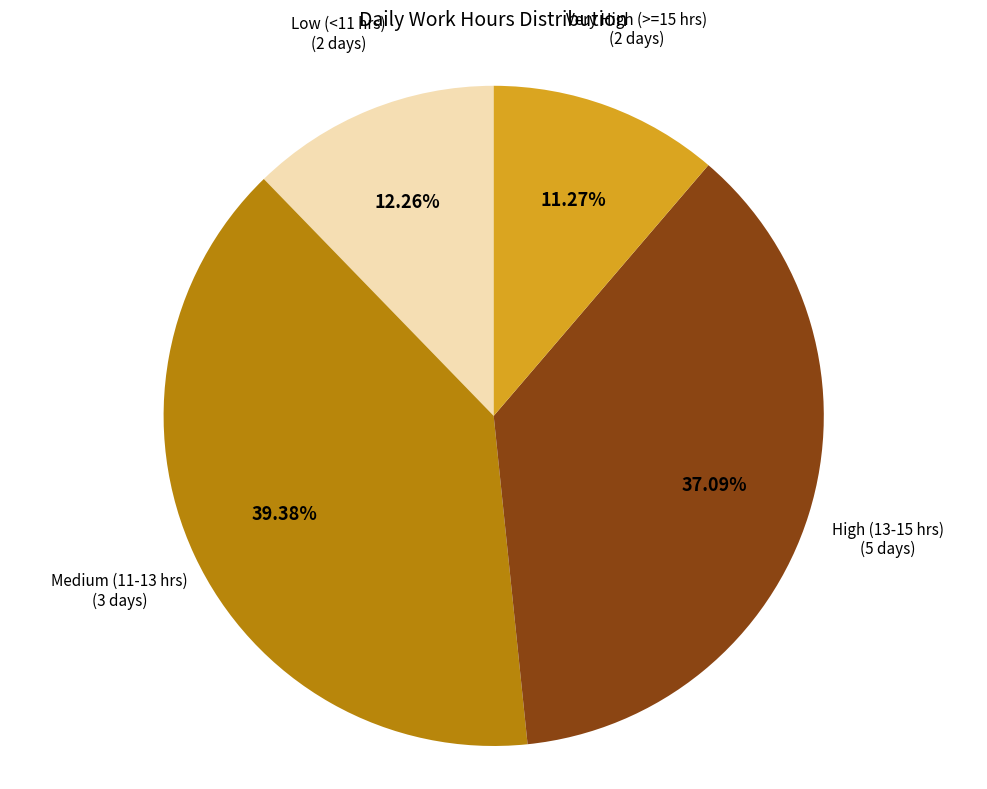

Is there any slice that represents more than half of the pie?

No